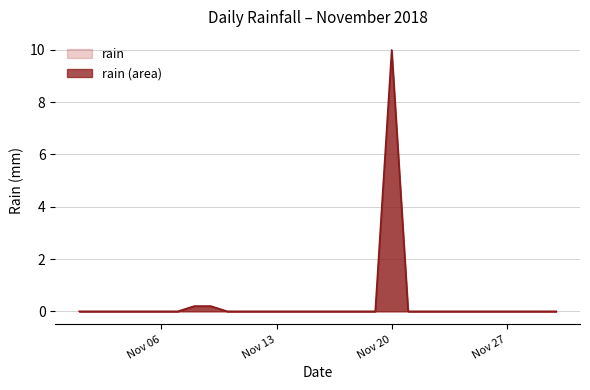

Is it true that the value at 2018-11-26 is 0.0?

True